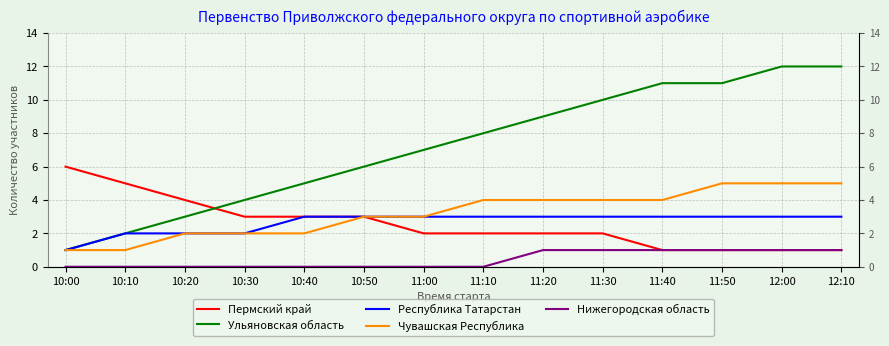

What is the average value of the Чувашская Республика series?

3